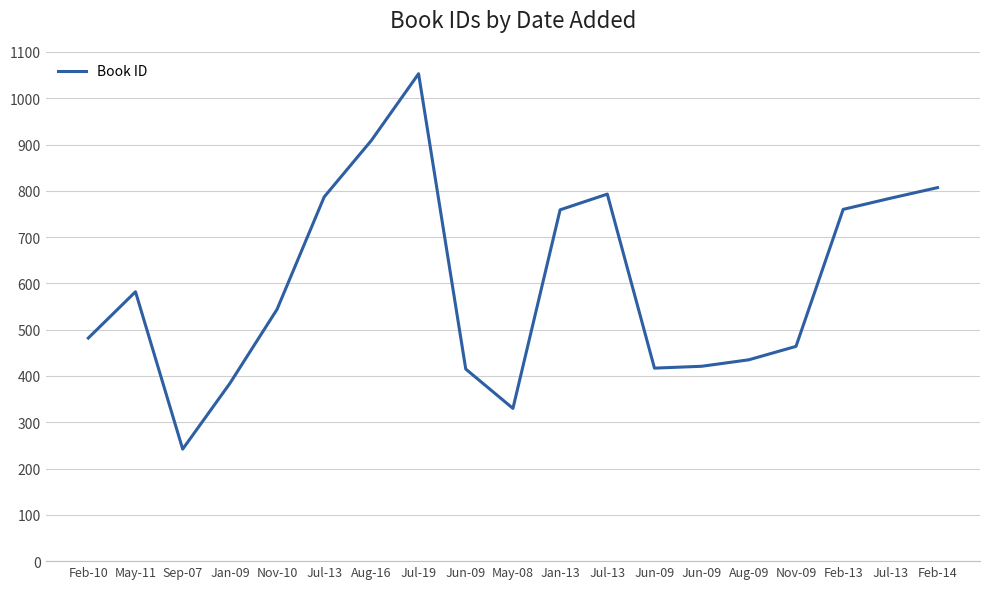

What is the sum of the values at Jan-09 and Nov-09?

848